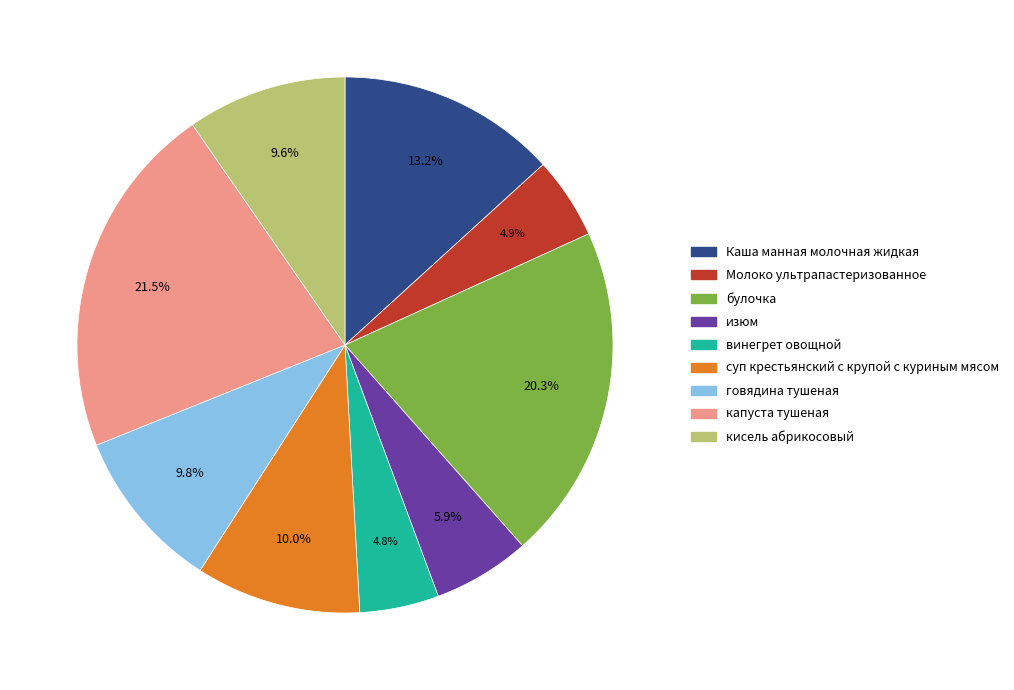

Does суп крестьянский с крупой с куриным мясом represent more than half of the total?

No